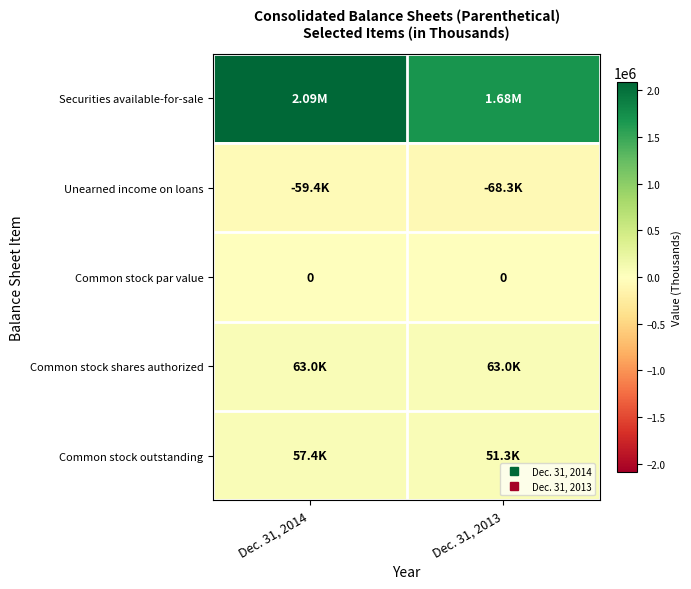

At which label is Common stock shares authorized closest to 63033?

Dec. 31, 2014